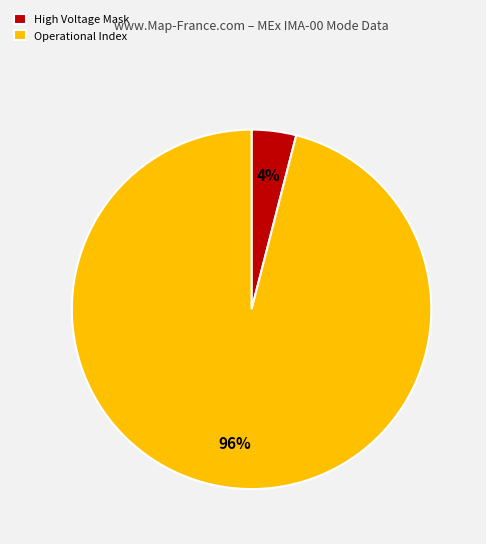

How many segments does this pie chart have?

2